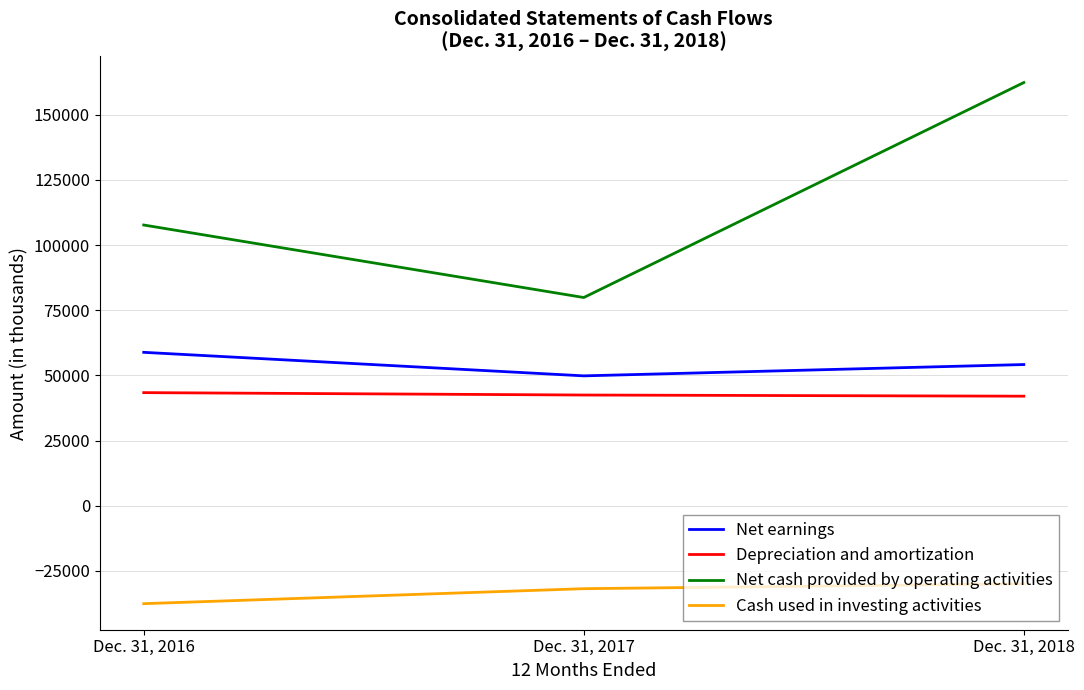

Between Dec. 31, 2016 and Dec. 31, 2017, which series saw the biggest shift?

Net cash provided by operating activities